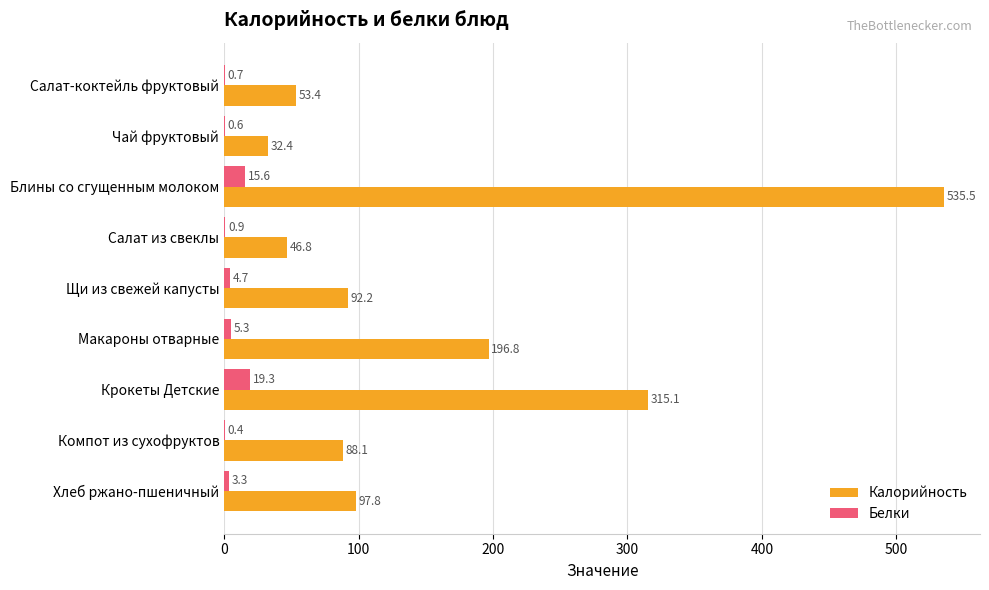

How many distinct data groups are displayed?

2